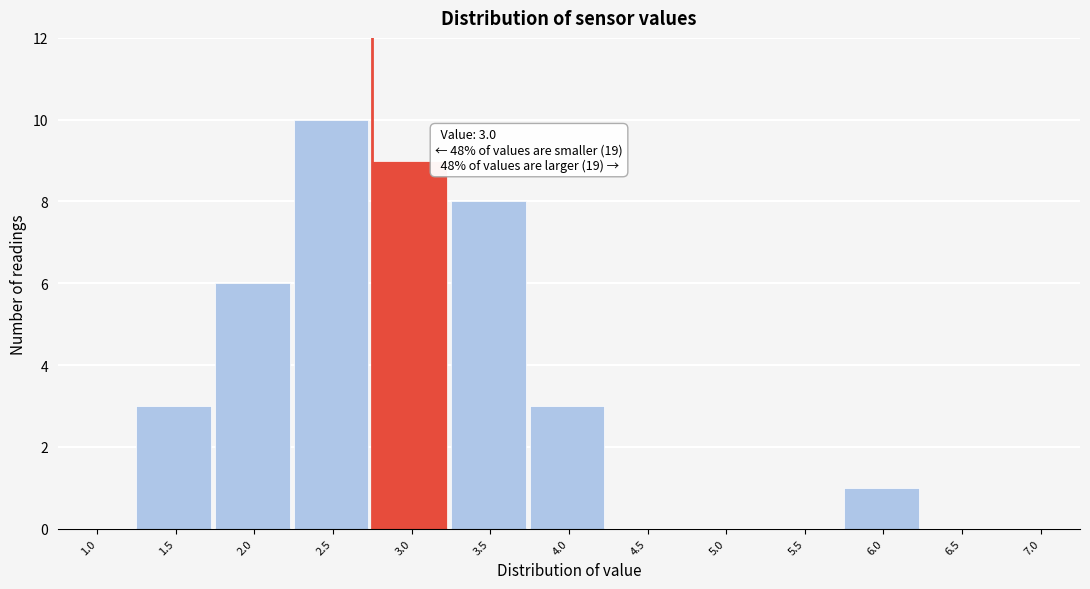

Reading left to right, extract all data points from this chart.

1.0=0	1.5=3	2.0=6	2.5=10	3.0=9	3.5=8	4.0=3	4.5=0	5.0=0	5.5=0	6.0=1	6.5=0	7.0=0